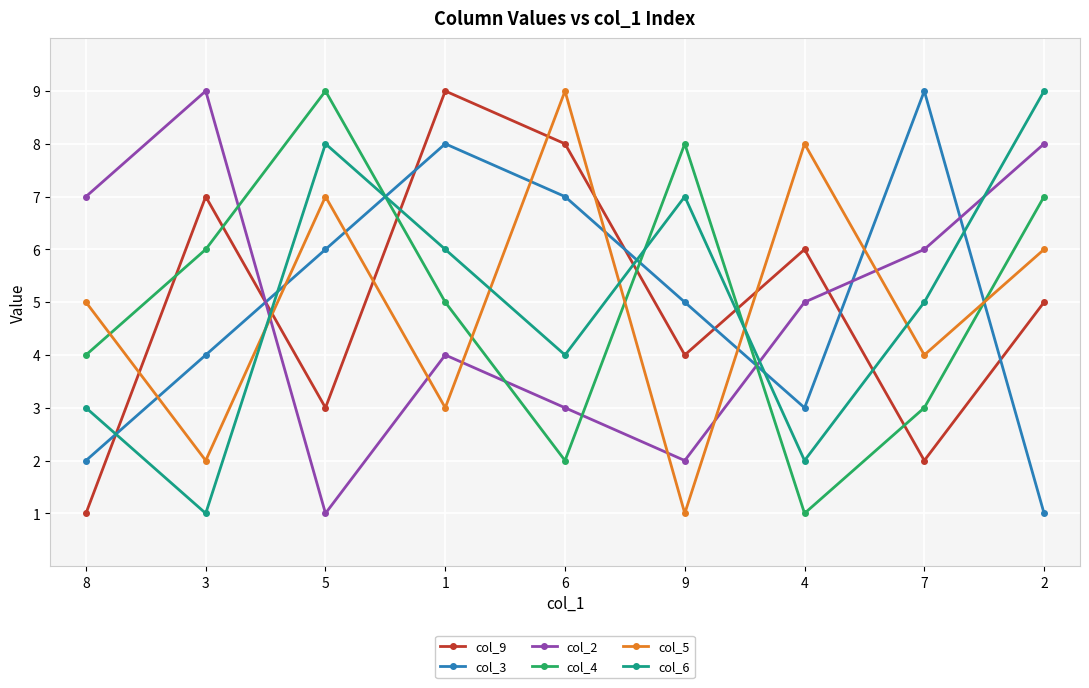

What is the minimum value shown in the chart?

1